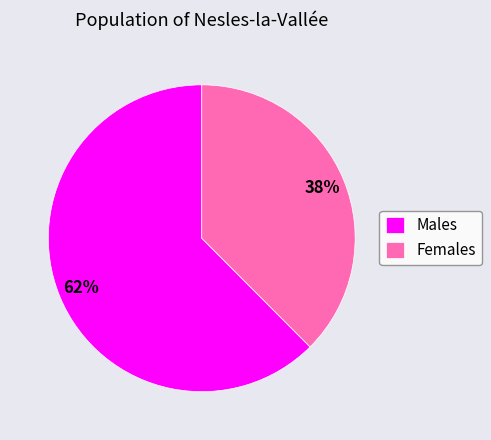

Rank the categories by value from highest to lowest.

Males, Females